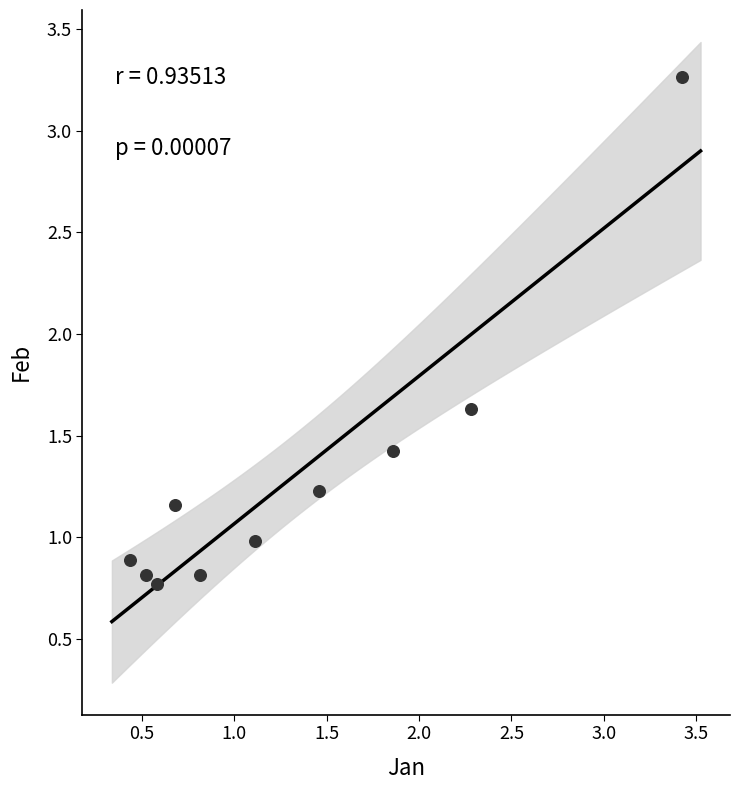

What is the range of X values (max minus min)?

3.0